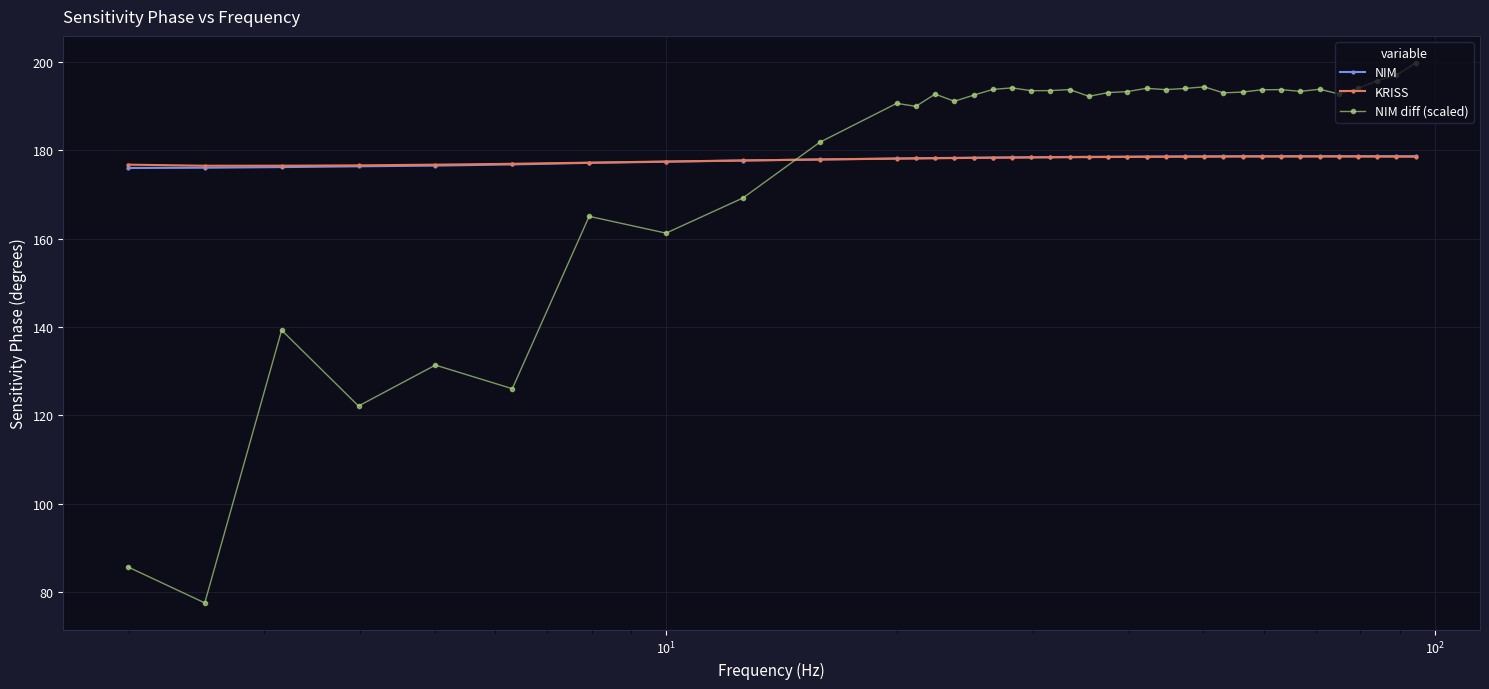

In NIM, how many points are lower than both neighbors (excluding endpoints)?

1